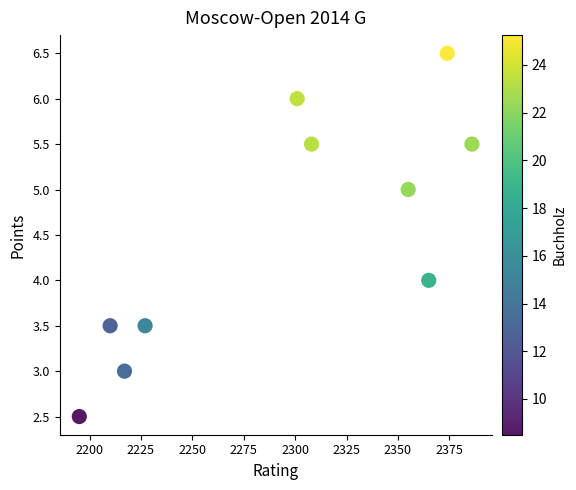

What is the range of Y values (max minus min)?

4.0